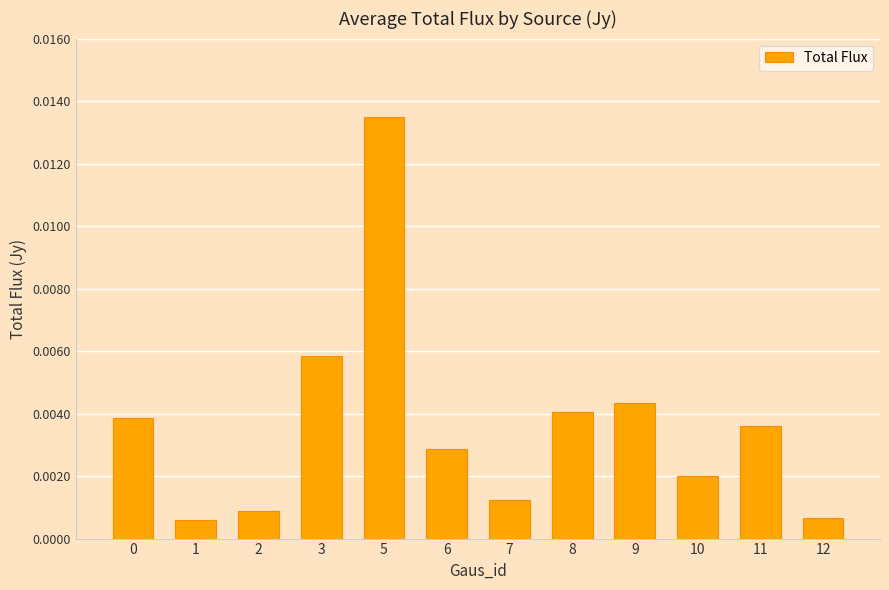

Between 11 and 9, which is larger?

9